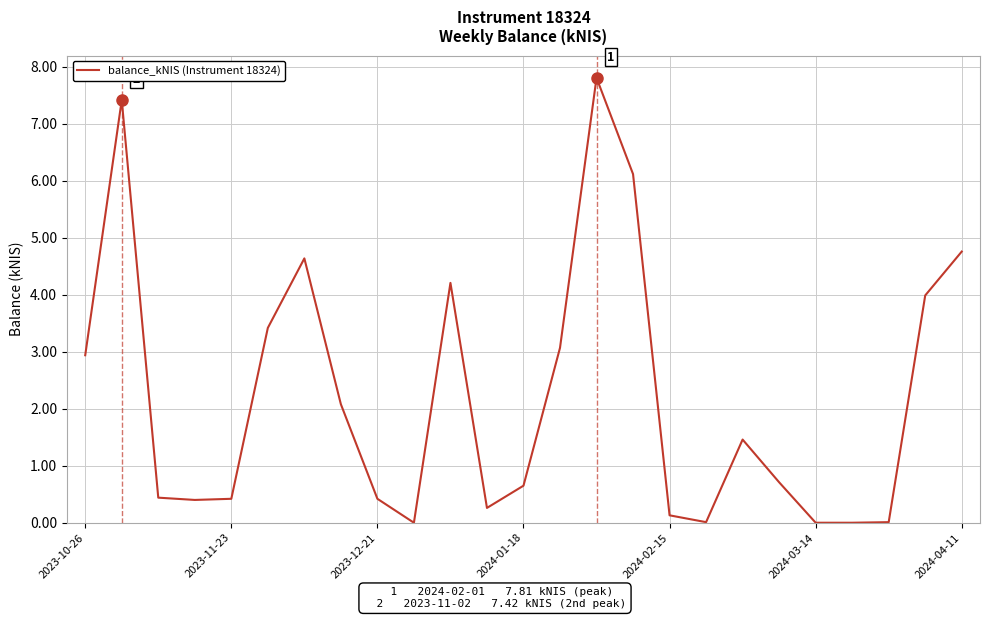

Does the chart have visible grid lines?

Yes